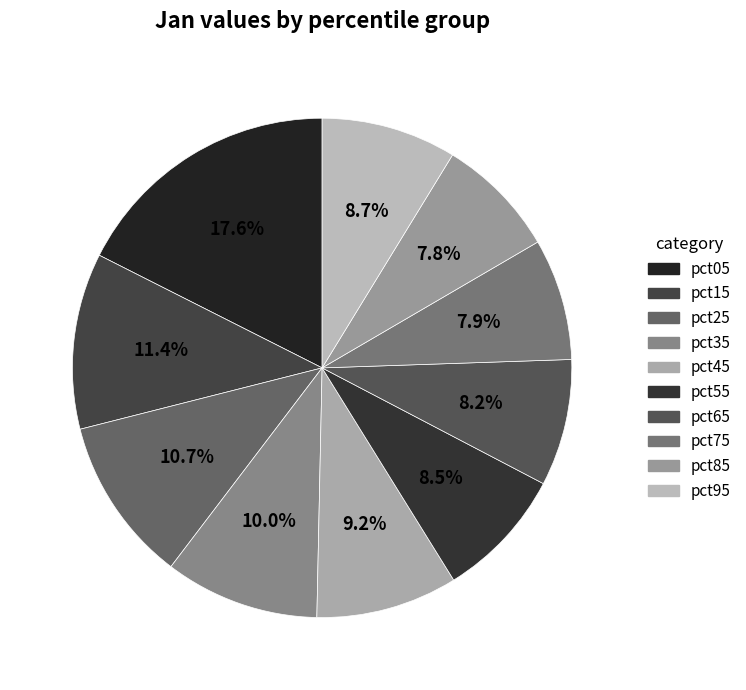

Is pct35 the majority of the pie?

No